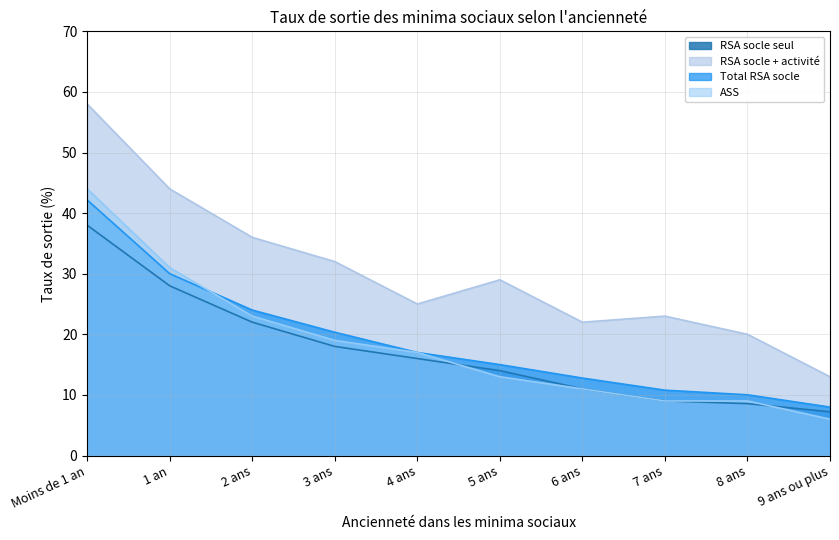

What is the difference between the highest and lowest values at 8 ans?

11.4